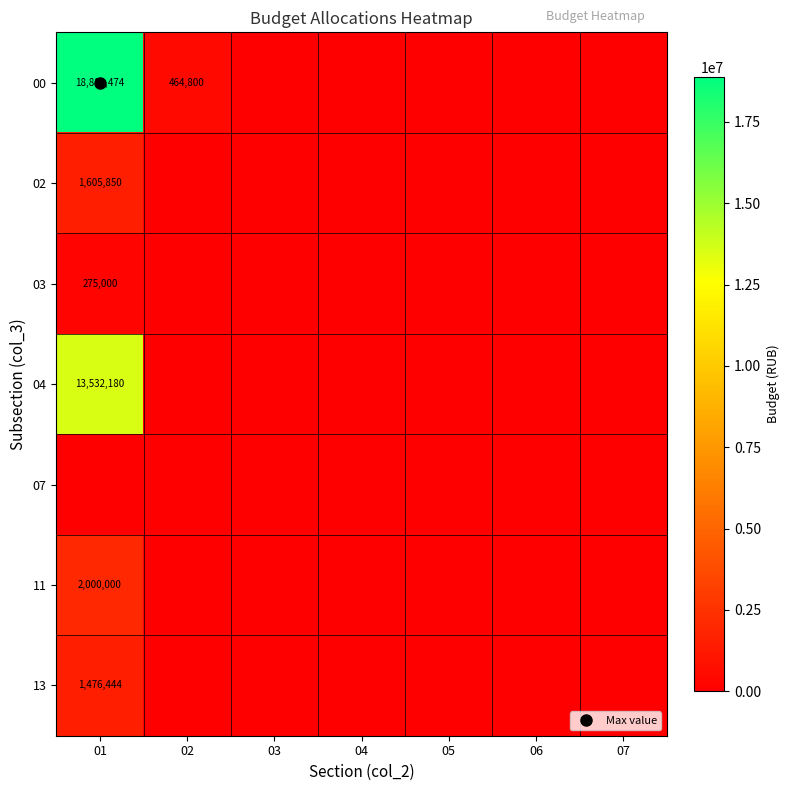

The value of 11 at 04 is 923144. True or false?

False